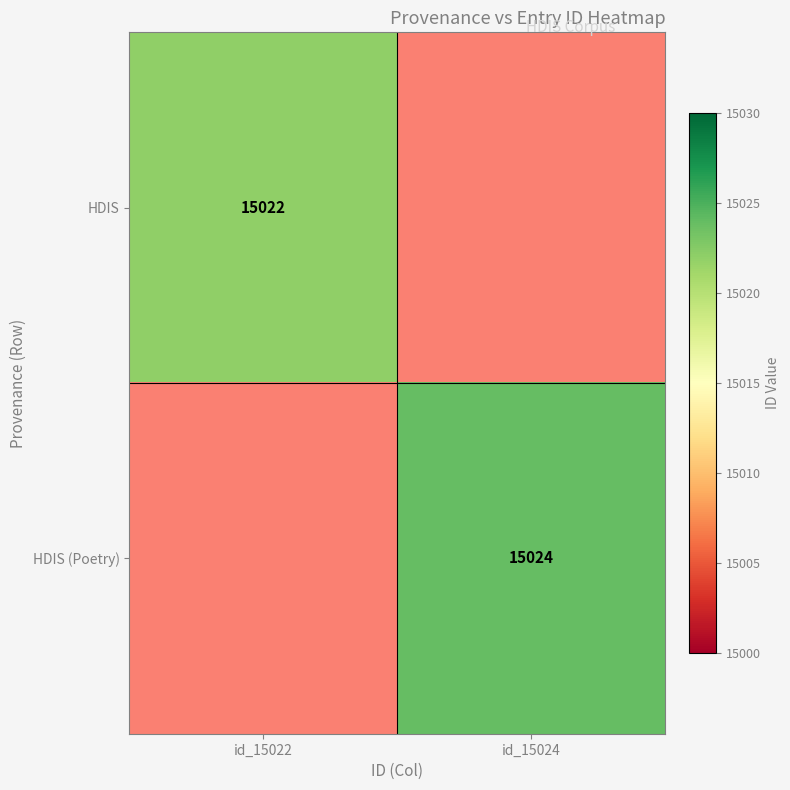

The value of HDIS at id_15022 is 22328. True or false?

False